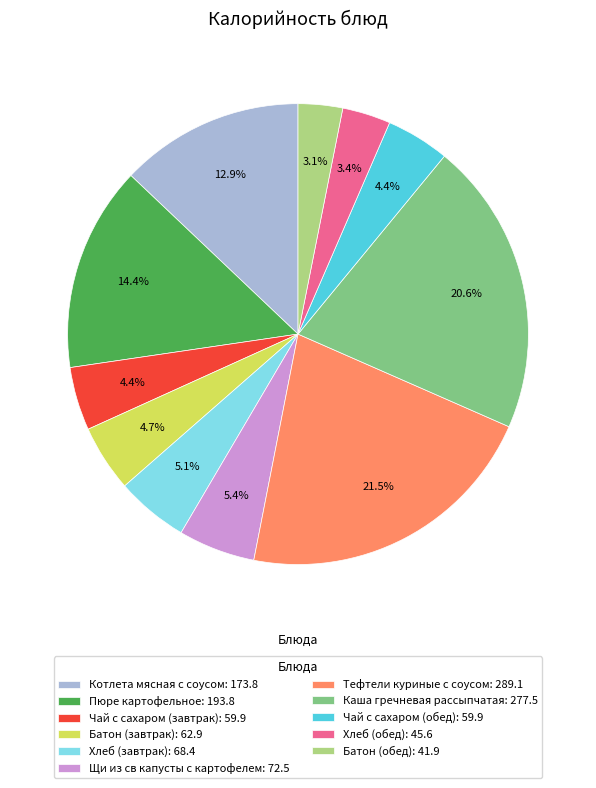

Is Щи из св капусты с картофелем the majority of the pie?

No